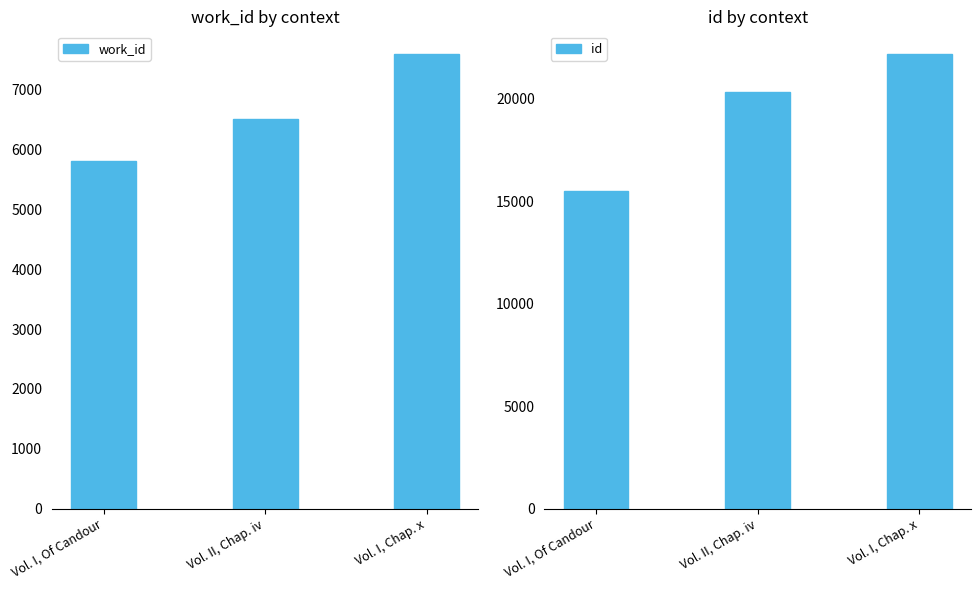

At which label does id reach its peak?

Vol. I, Chap. x